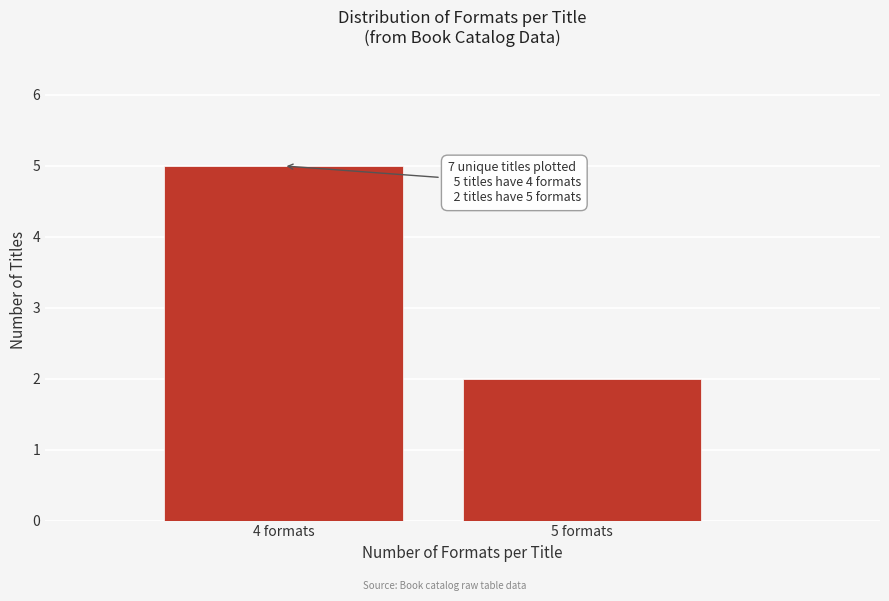

Reading right to left, list all the values displayed in this chart.

5 formats=2	4 formats=5